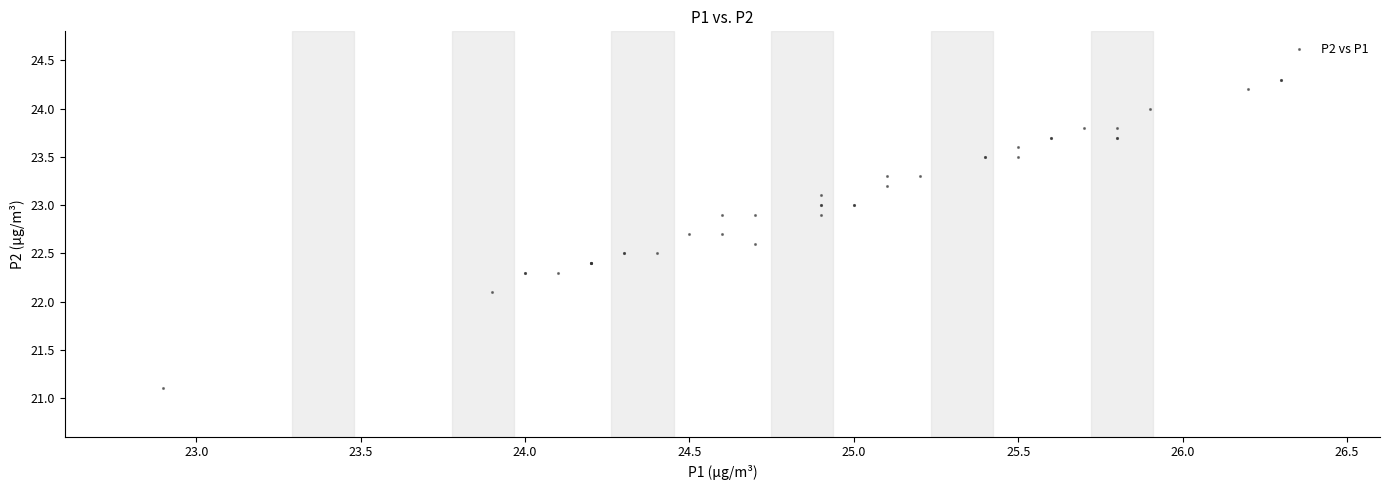

What Y value in the scatter plot is closest to 22?

22.1